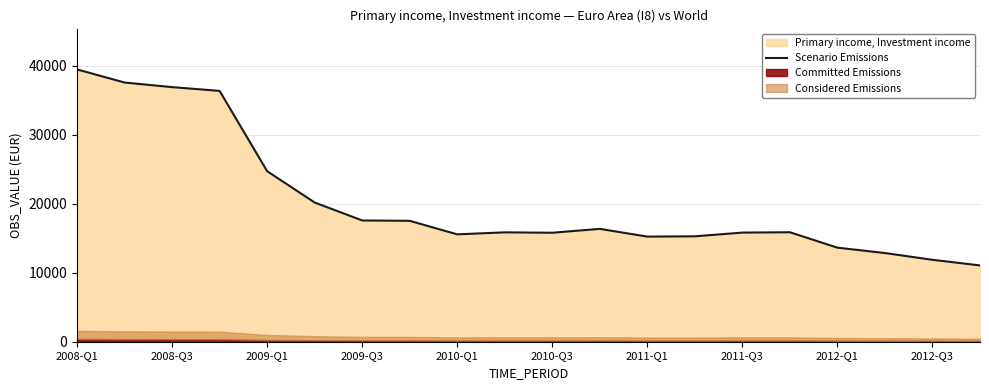

The value of Scenario Emissions at 2008-Q3 is 13210.2. True or false?

False